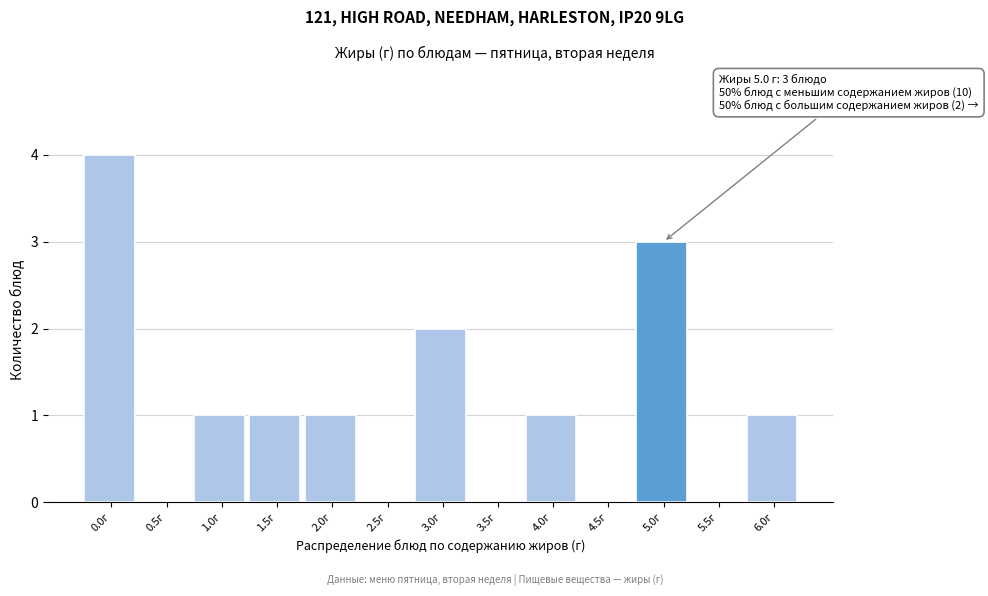

Reading right to left, transcribe all the data shown in this chart.

6.0г=1	5.5г=0	5.0г=3	4.5г=0	4.0г=1	3.5г=0	3.0г=2	2.5г=0	2.0г=1	1.5г=1	1.0г=1	0.5г=0	0.0г=4